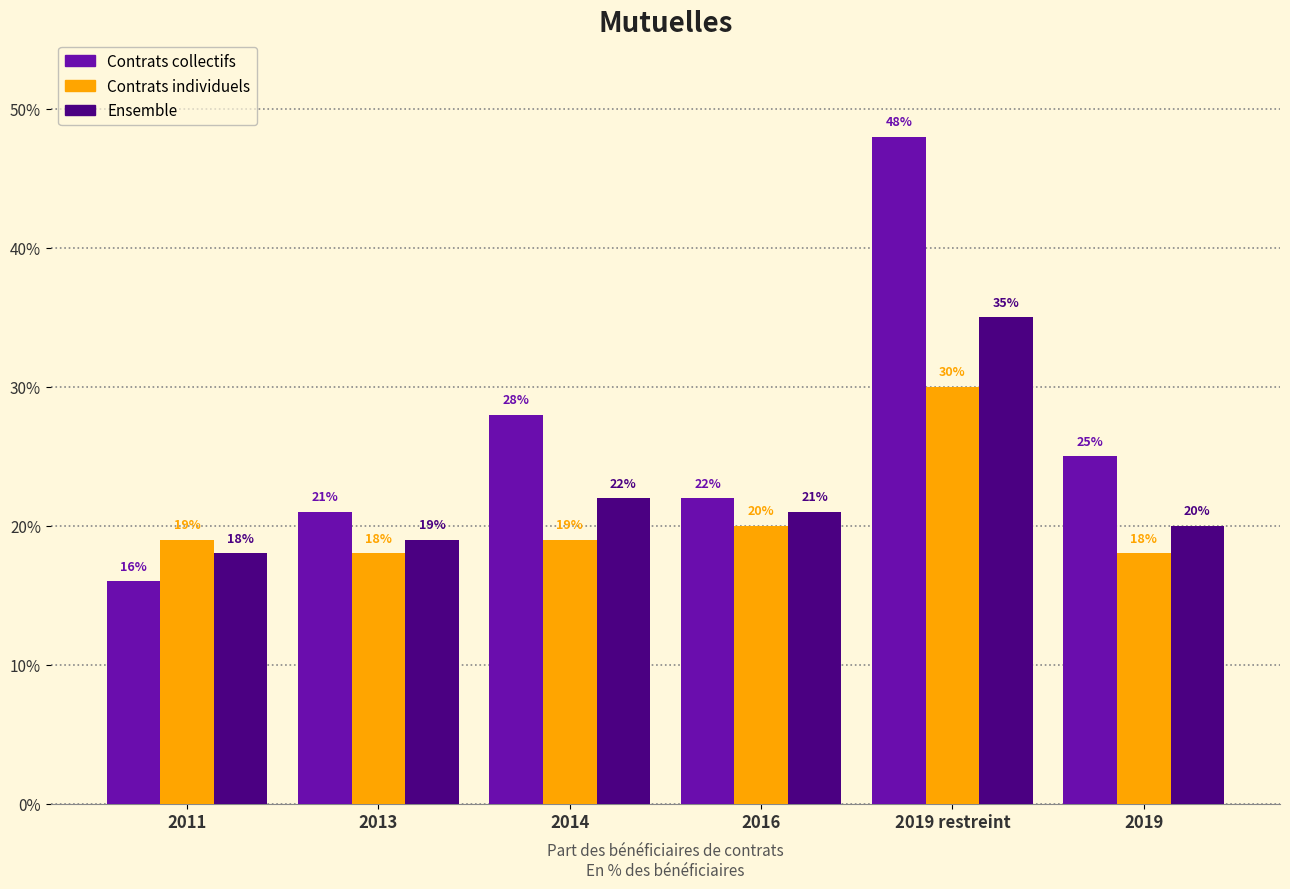

Reading right to left, list all the values displayed in this chart.

Contrats collectifs: 25	48	22	28	21	16
Contrats individuels: 18	30	20	19	18	19
Ensemble: 20	35	21	22	19	18